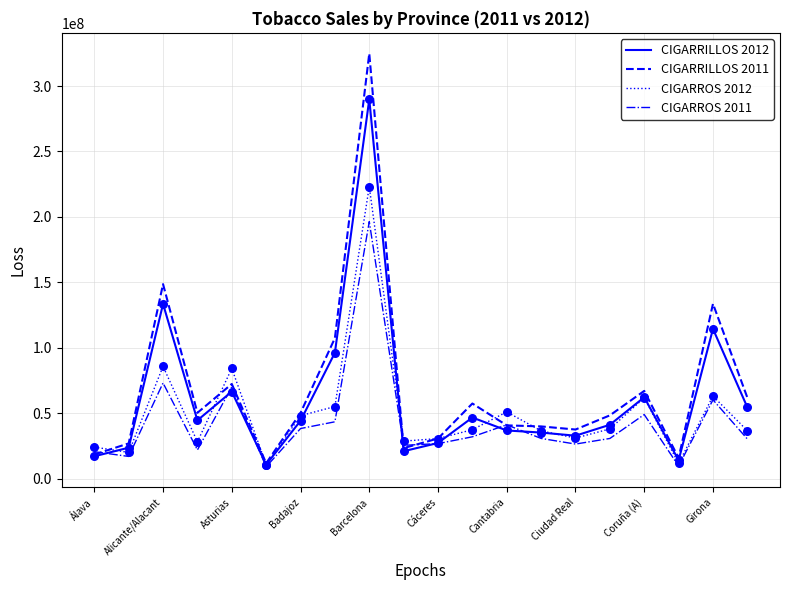

What is the maximum value for CIGARROS 2011?

196389421.0